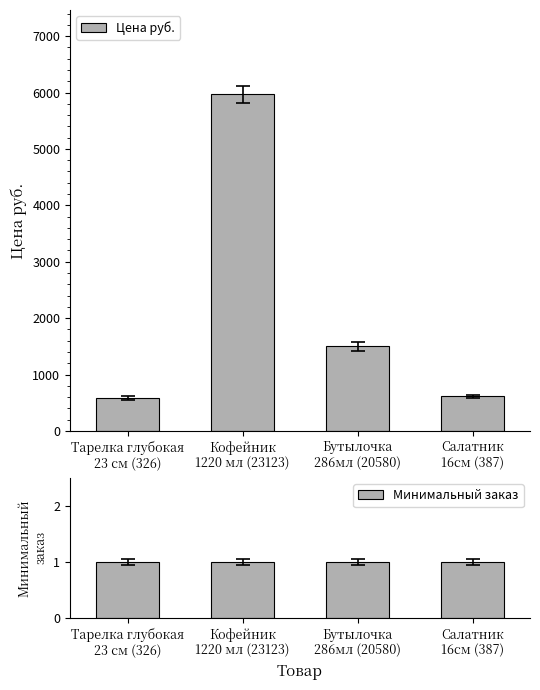

What is the average value of the Цена руб. series?

2167